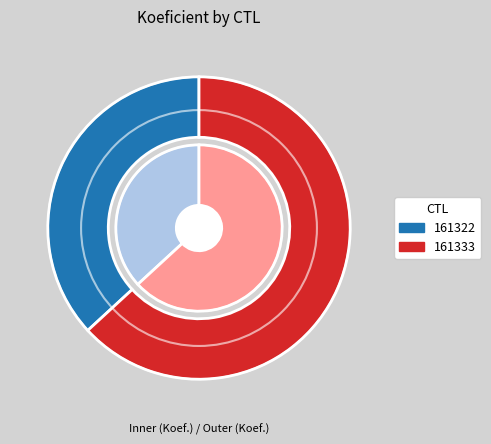

What is the largest slice in the pie chart?

161333